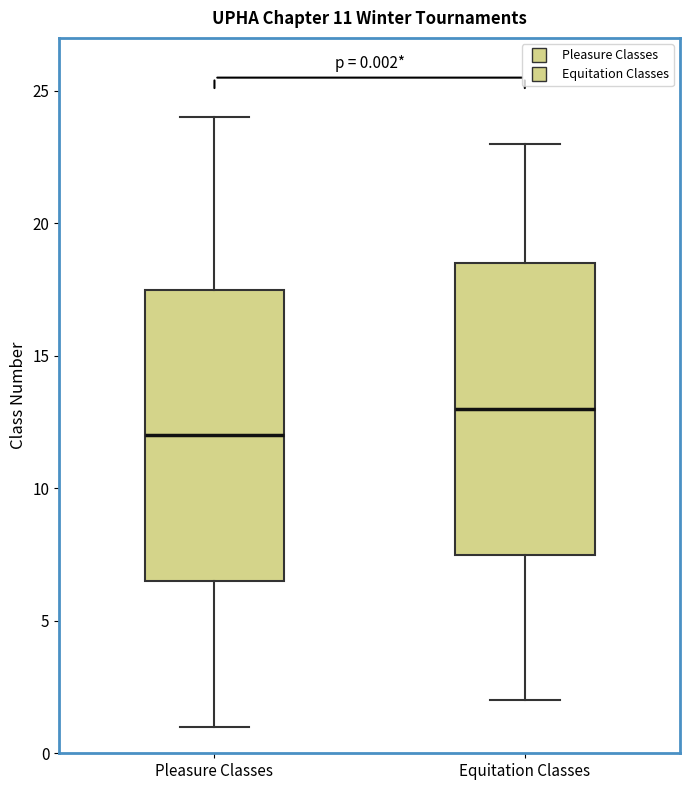

Which box has the highest median line?

Equitation Classes